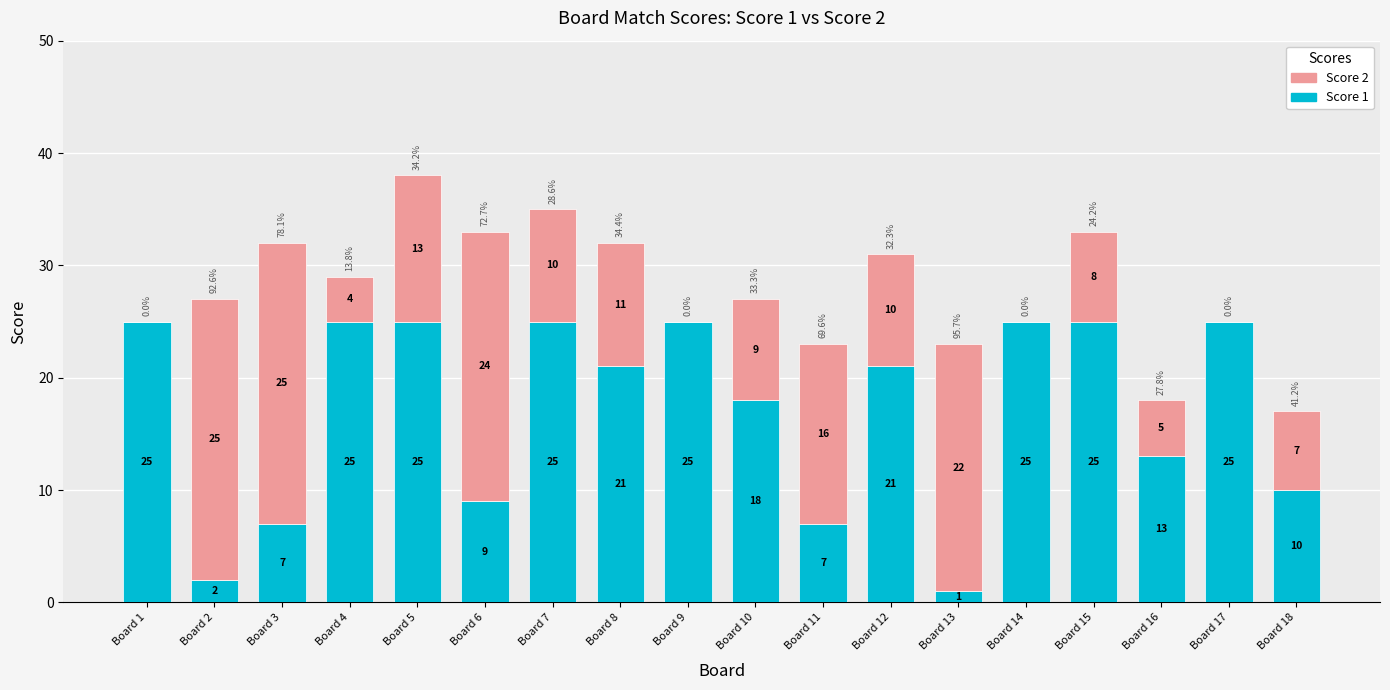

At which category is the sum across all series the highest?

Board 5